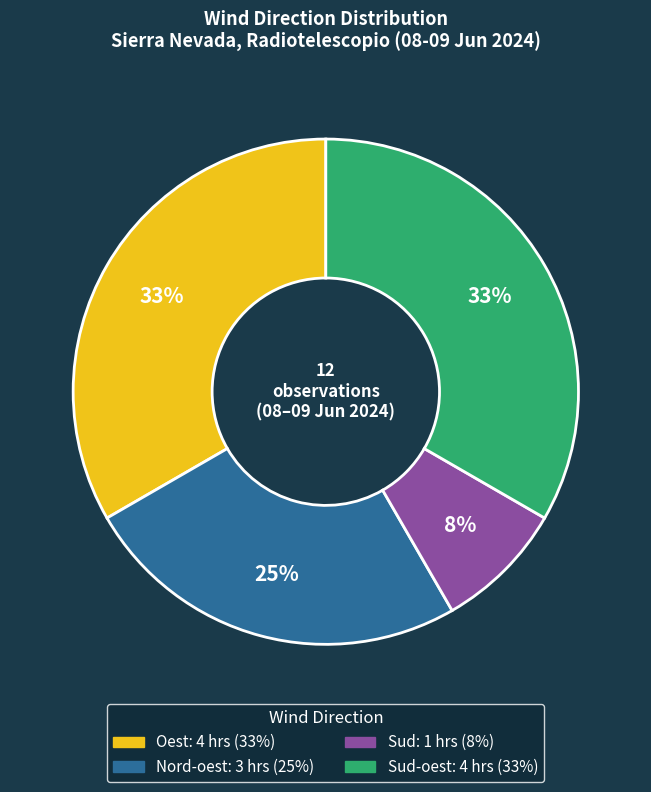

Is there a majority slice in this chart?

No